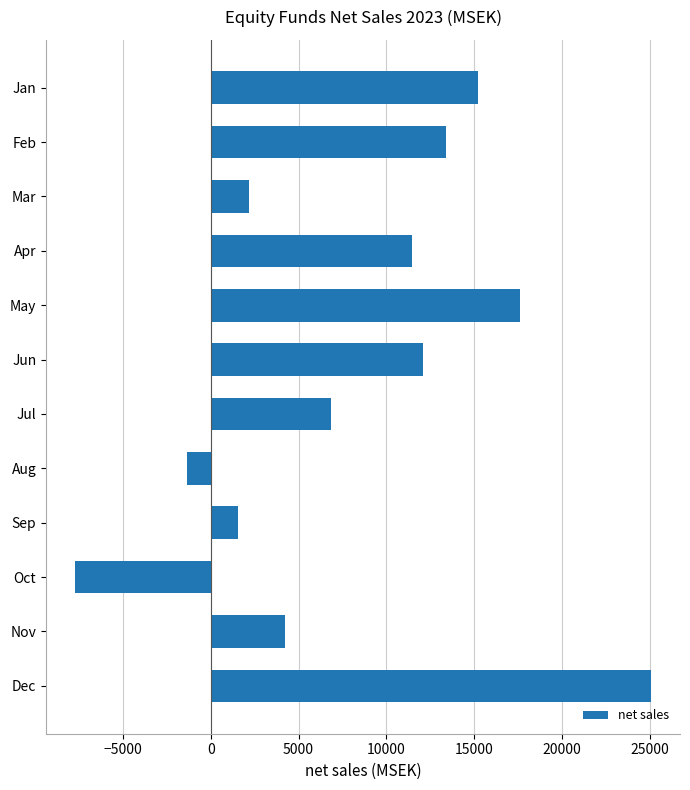

The chart shows a value of 13411.8 at Feb. True or false?

True